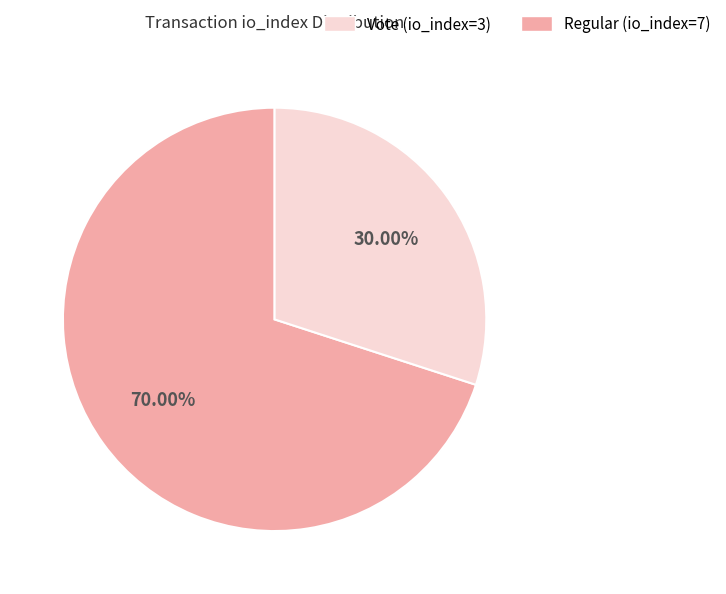

Is there a majority slice in this chart?

Yes